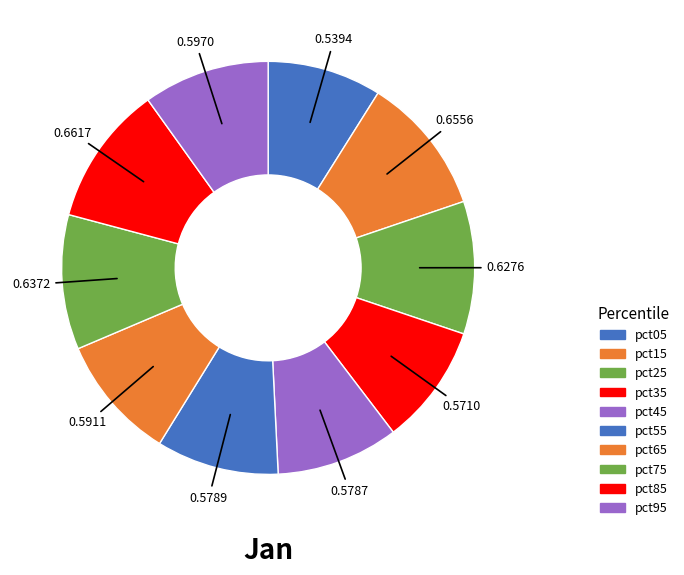

Rank the categories by value from highest to lowest.

pct85, pct15, pct75, pct25, pct95, pct65, pct55, pct45, pct35, pct05